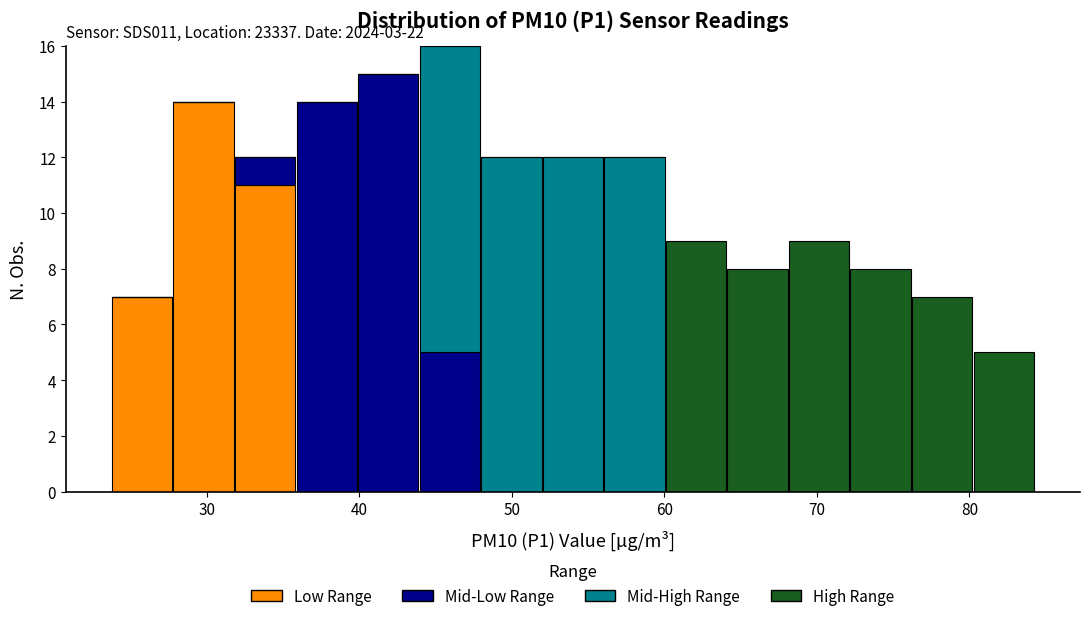

Which range on the x-axis has the tallest stacked bar (by total height)?

44 to 48